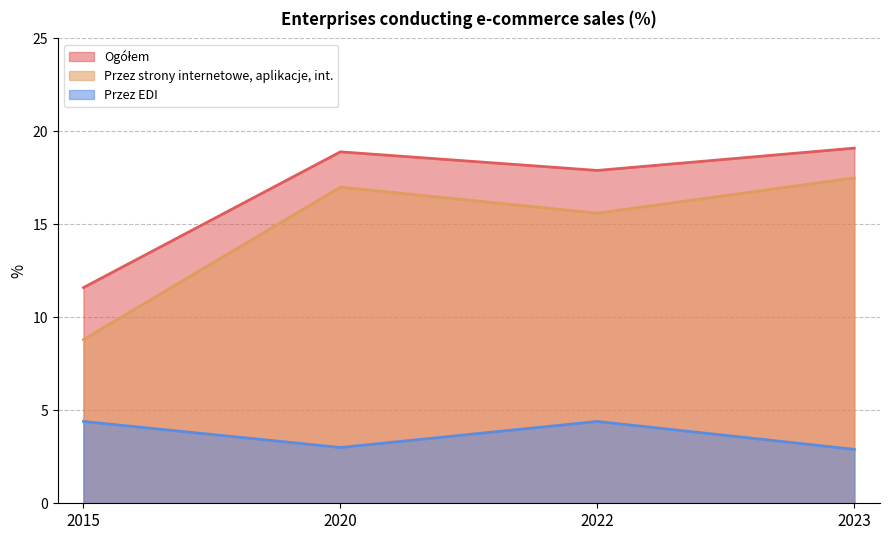

What is the value of the Ogółem point at the 1st from the left?

11.6